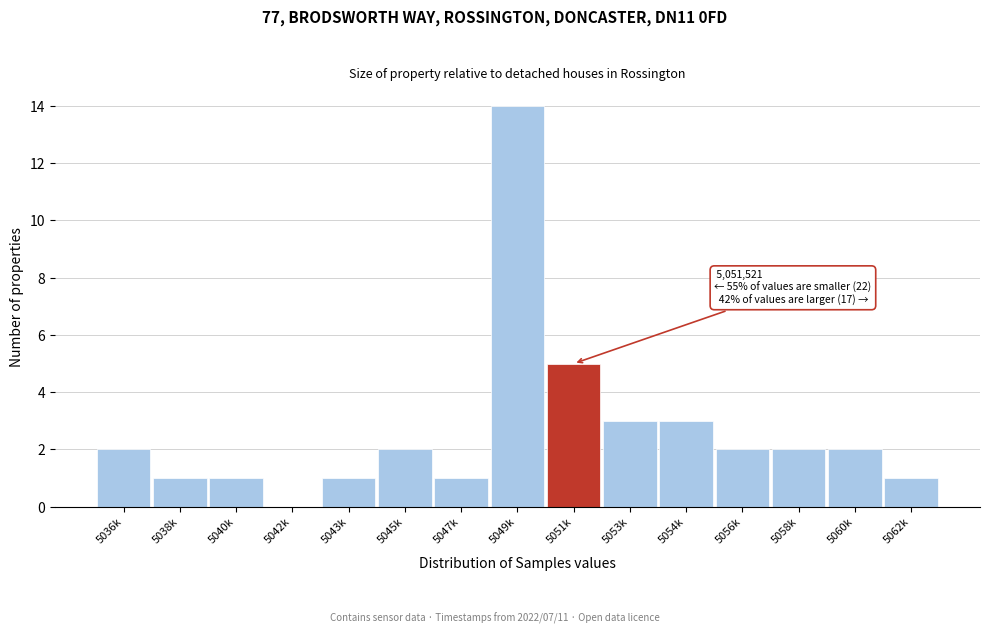

Reading right to left, list all the values displayed in this chart.

5062k=1	5060k=2	5058k=2	5056k=2	5054k=3	5053k=3	5051k=5	5049k=14	5047k=1	5045k=2	5043k=1	5042k=0	5040k=1	5038k=1	5036k=2